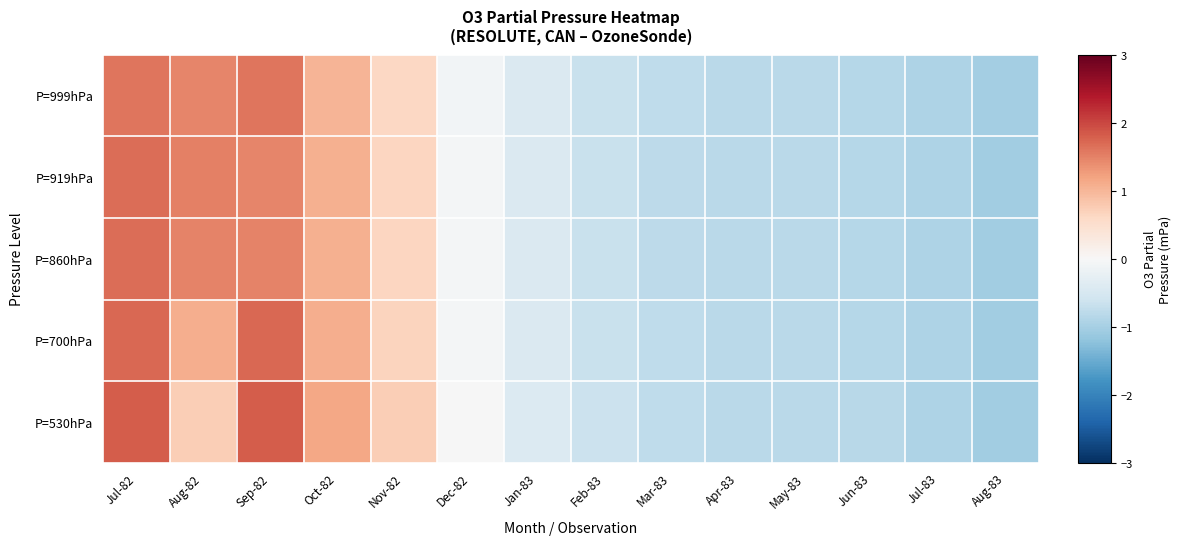

Reading left to right, list all the values displayed in this chart.

P=999hPa: Jul-82=1.6	Aug-82=1.5	Sep-82=1.6	Oct-82=1.0	Nov-82=0.6	Dec-82=-0.1	Jan-83=-0.4	Feb-83=-0.7	Mar-83=-0.8	Apr-83=-0.8	May-83=-0.8	Jun-83=-0.8	Jul-83=-0.9	Aug-83=-1.0
P=919hPa: Jul-82=1.7	Aug-82=1.5	Sep-82=1.5	Oct-82=1.1	Nov-82=0.7	Dec-82=-0.1	Jan-83=-0.4	Feb-83=-0.7	Mar-83=-0.8	Apr-83=-0.8	May-83=-0.8	Jun-83=-0.8	Jul-83=-0.9	Aug-83=-1.0
P=860hPa: Jul-82=1.7	Aug-82=1.5	Sep-82=1.5	Oct-82=1.1	Nov-82=0.7	Dec-82=-0.1	Jan-83=-0.4	Feb-83=-0.7	Mar-83=-0.8	Apr-83=-0.8	May-83=-0.8	Jun-83=-0.8	Jul-83=-0.9	Aug-83=-1.0
P=700hPa: Jul-82=1.7	Aug-82=1.1	Sep-82=1.7	Oct-82=1.1	Nov-82=0.7	Dec-82=-0.0	Jan-83=-0.4	Feb-83=-0.7	Mar-83=-0.8	Apr-83=-0.8	May-83=-0.8	Jun-83=-0.8	Jul-83=-0.9	Aug-83=-1.0
P=530hPa: Jul-82=1.8	Aug-82=0.7	Sep-82=1.8	Oct-82=1.2	Nov-82=0.7	Dec-82=-0.0	Jan-83=-0.4	Feb-83=-0.6	Mar-83=-0.8	Apr-83=-0.8	May-83=-0.8	Jun-83=-0.8	Jul-83=-0.9	Aug-83=-1.0